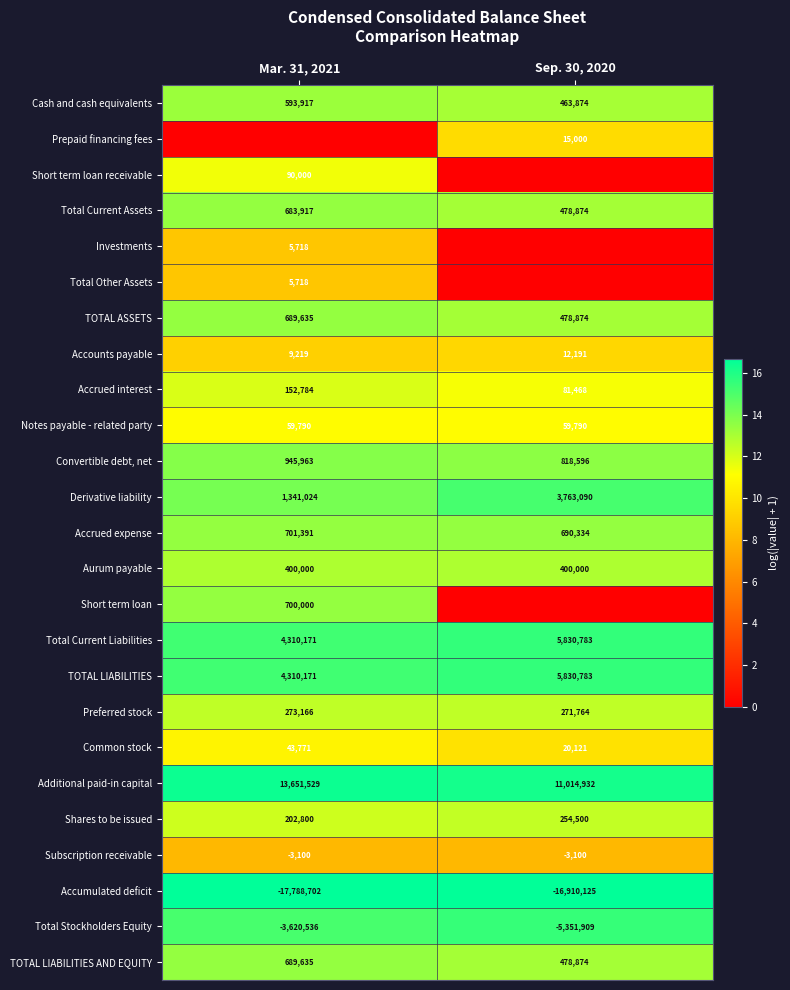

At which label is TOTAL ASSETS closest to 584254?

Sep. 30, 2020